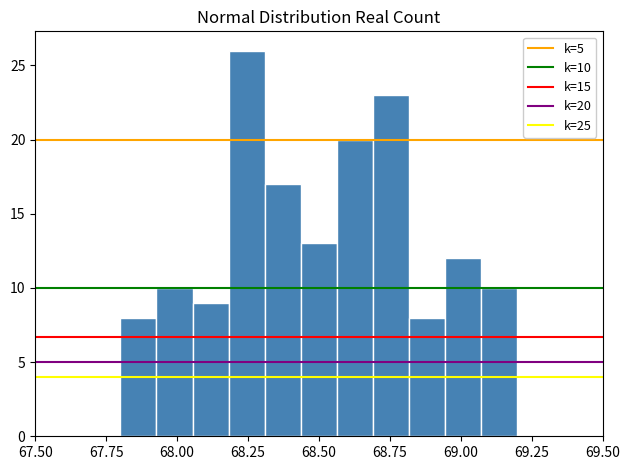

Read against the x-axis, roughly where is the centre of the tallest bar?

68.25